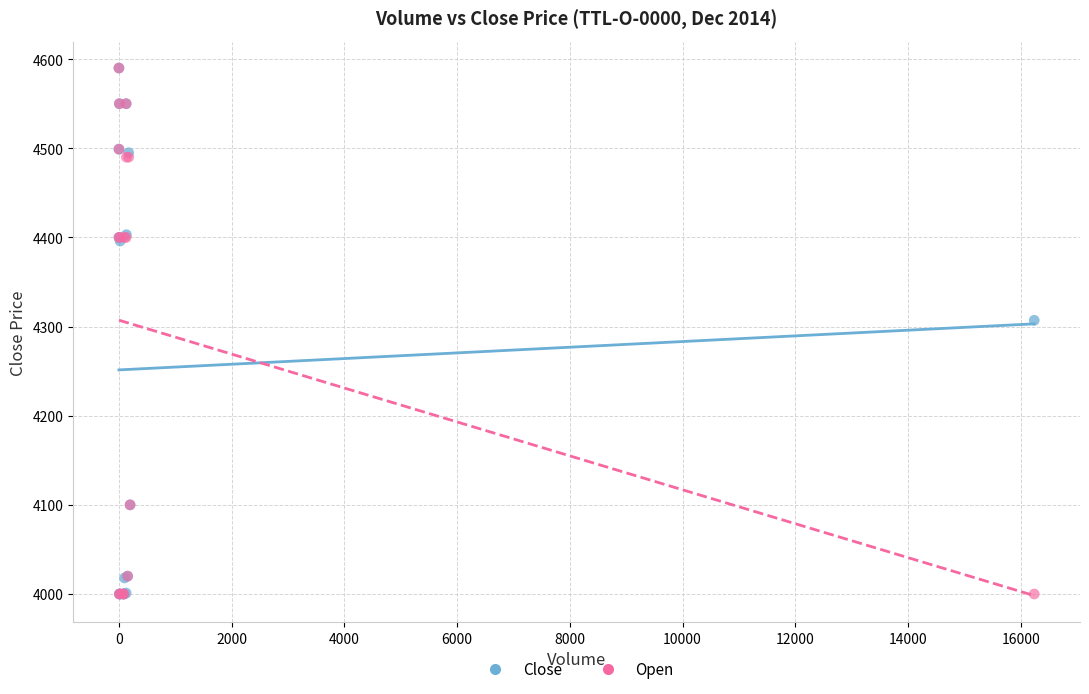

In the Open series, what Y value is closest to 4295?

4400